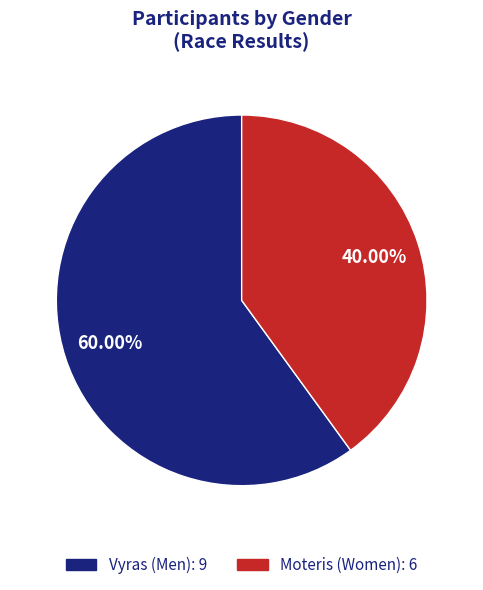

Combined, do Vyras and Moteris account for over 50%?

Yes